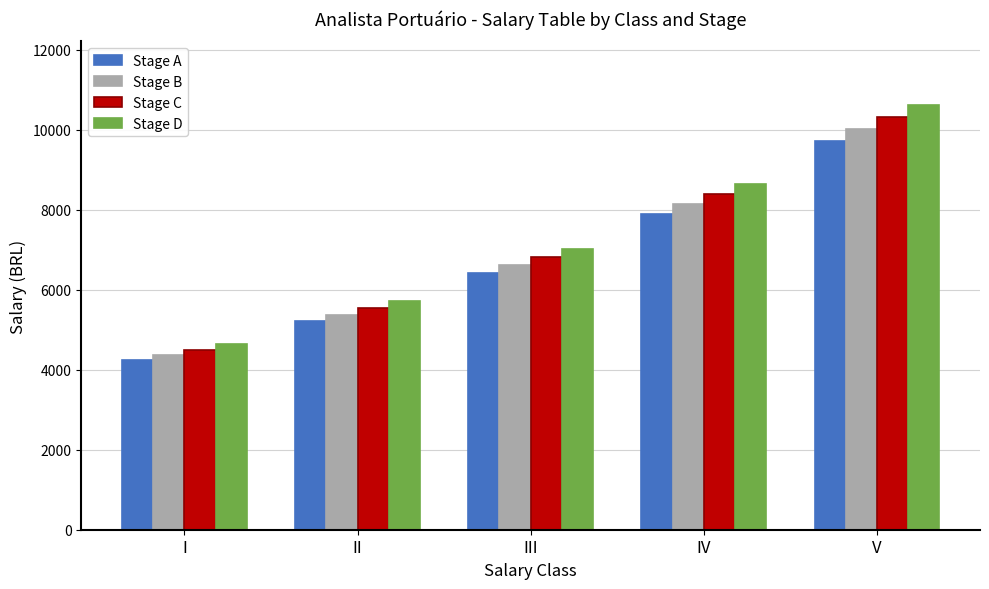

Does the chart contain any negative values?

No